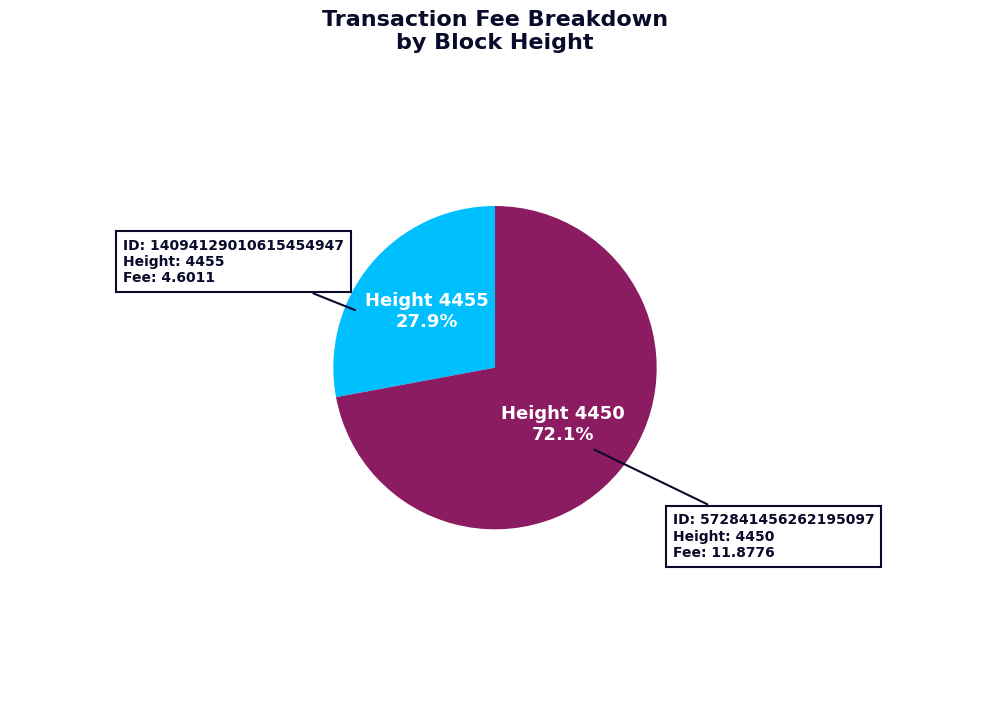

Which category has the biggest portion of the pie?

Height 4450